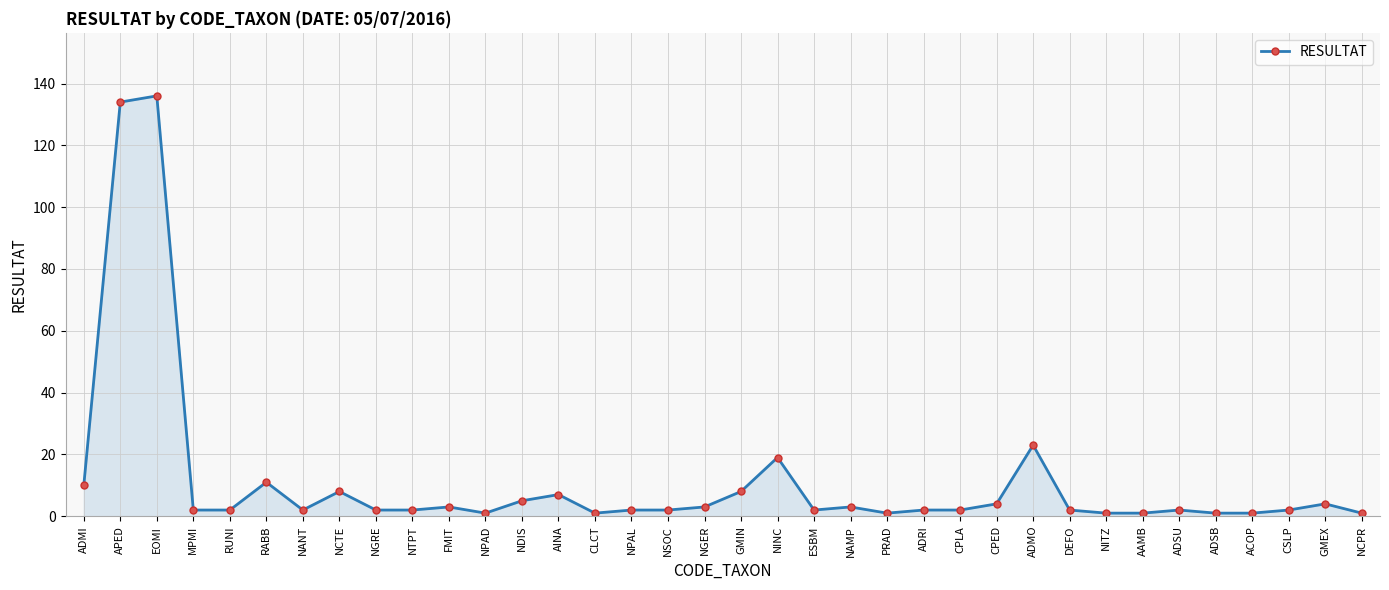

Approximately how many times larger is the value at CPED compared to ADRI?

2.0